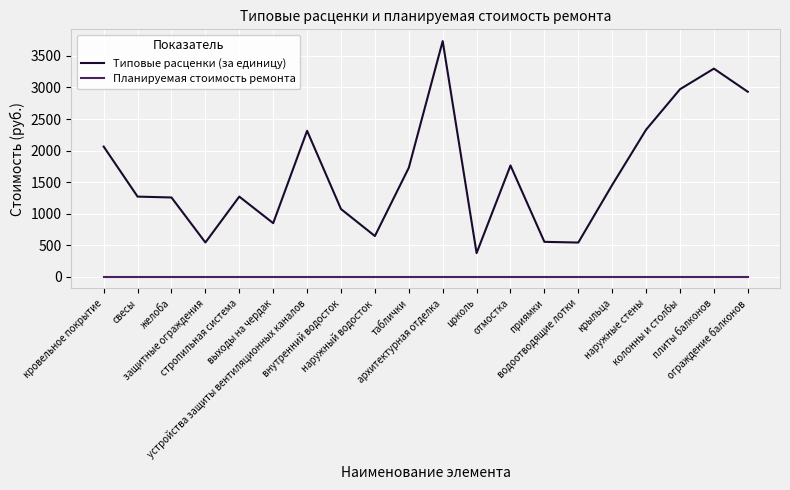

Rank the series by their average value, from lowest to highest.

Планируемая стоимость ремонта, Типовые расценки (за единицу)